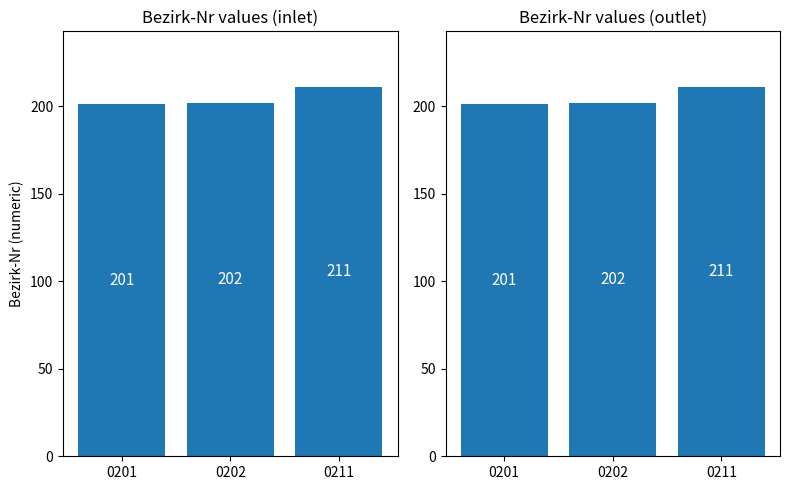

What is the ratio of the value at 0201 to the value at 0202?

1.0